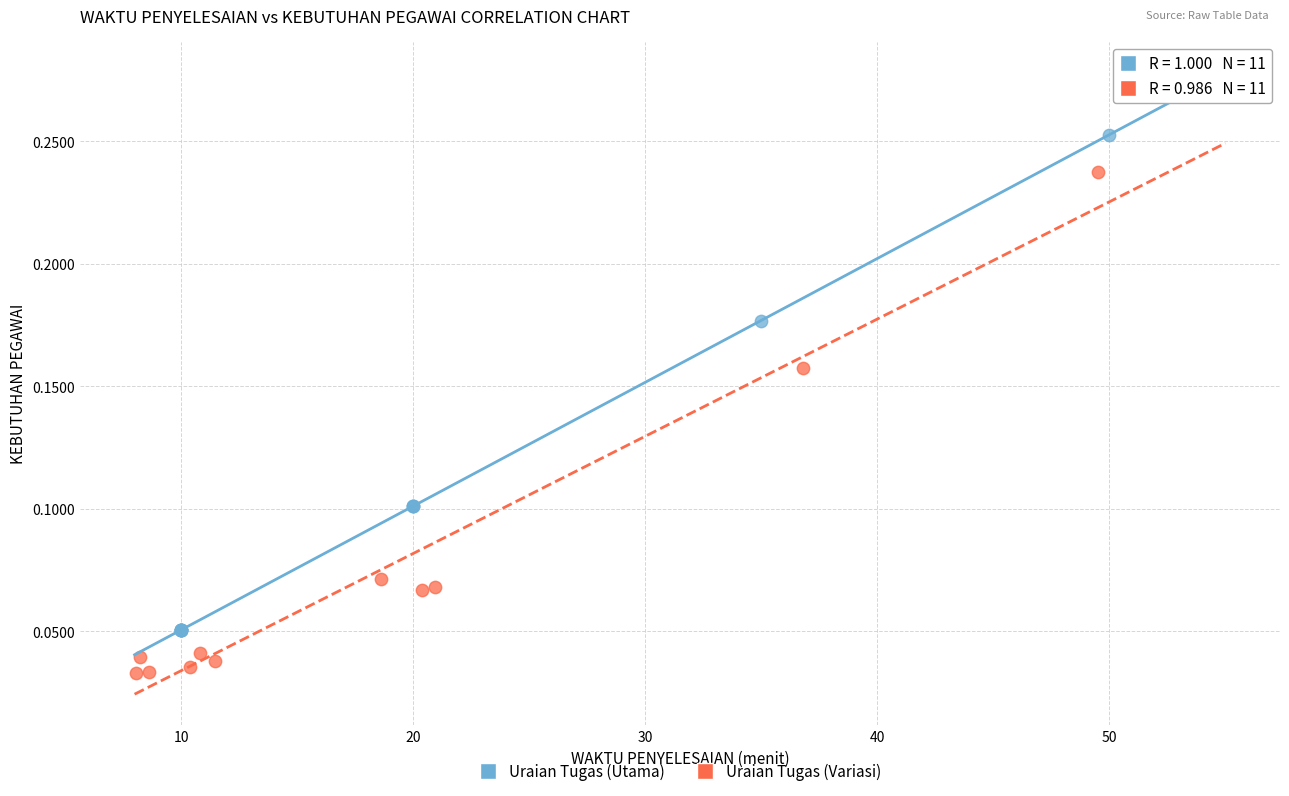

Which series reaches the minimum Y coordinate?

Uraian Tugas (Variasi)